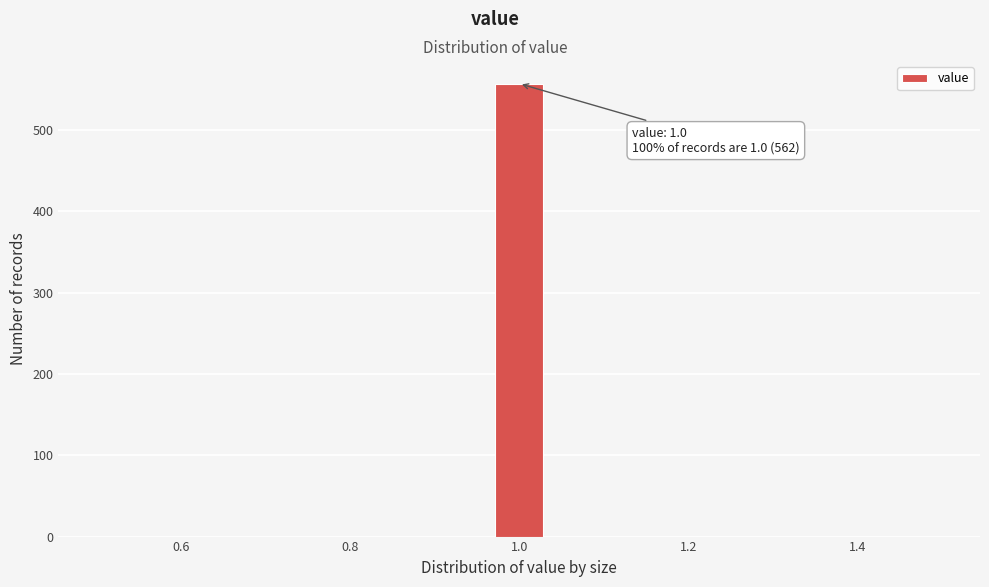

Read against the x-axis, roughly where is the centre of the tallest bar?

1.00